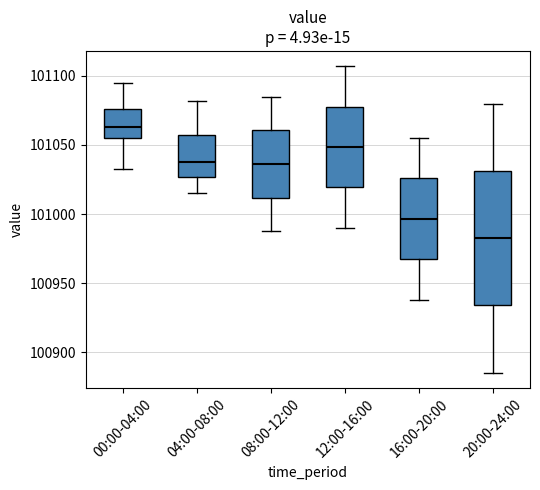

Where does the lower whisker of the box for 20:00-24:00 end on the y-axis? The values are not printed on the chart, so give them approximately, as read against the axis.

100885